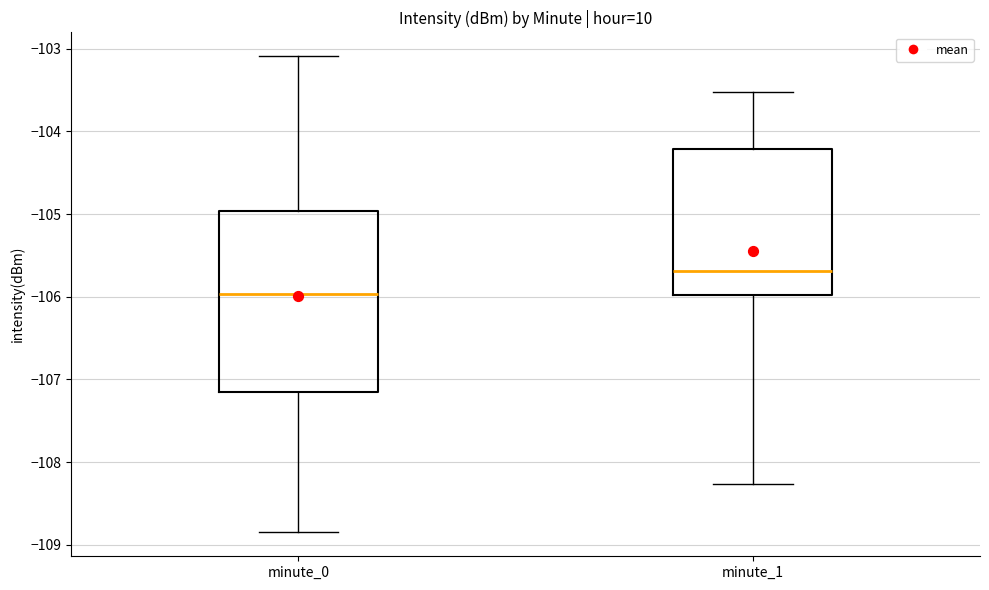

Which box's median line is the lowest?

minute_0